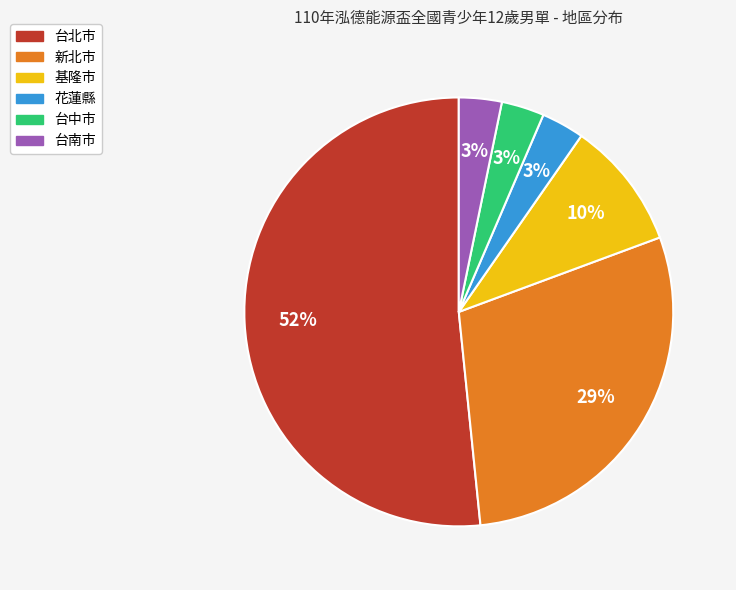

How many slices are in this pie chart?

6